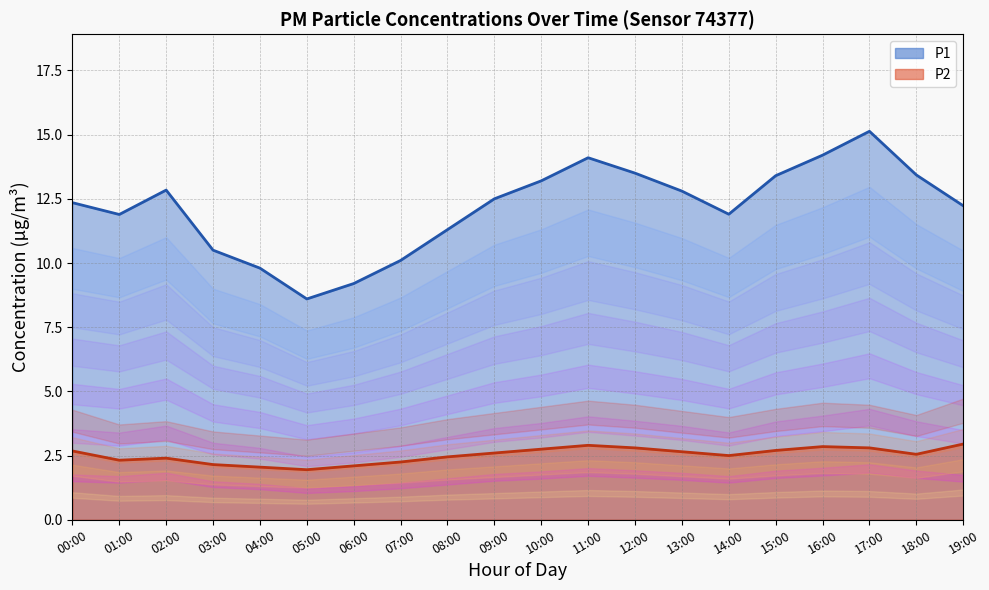

Does the chart display data point markers on the line(s)?

No